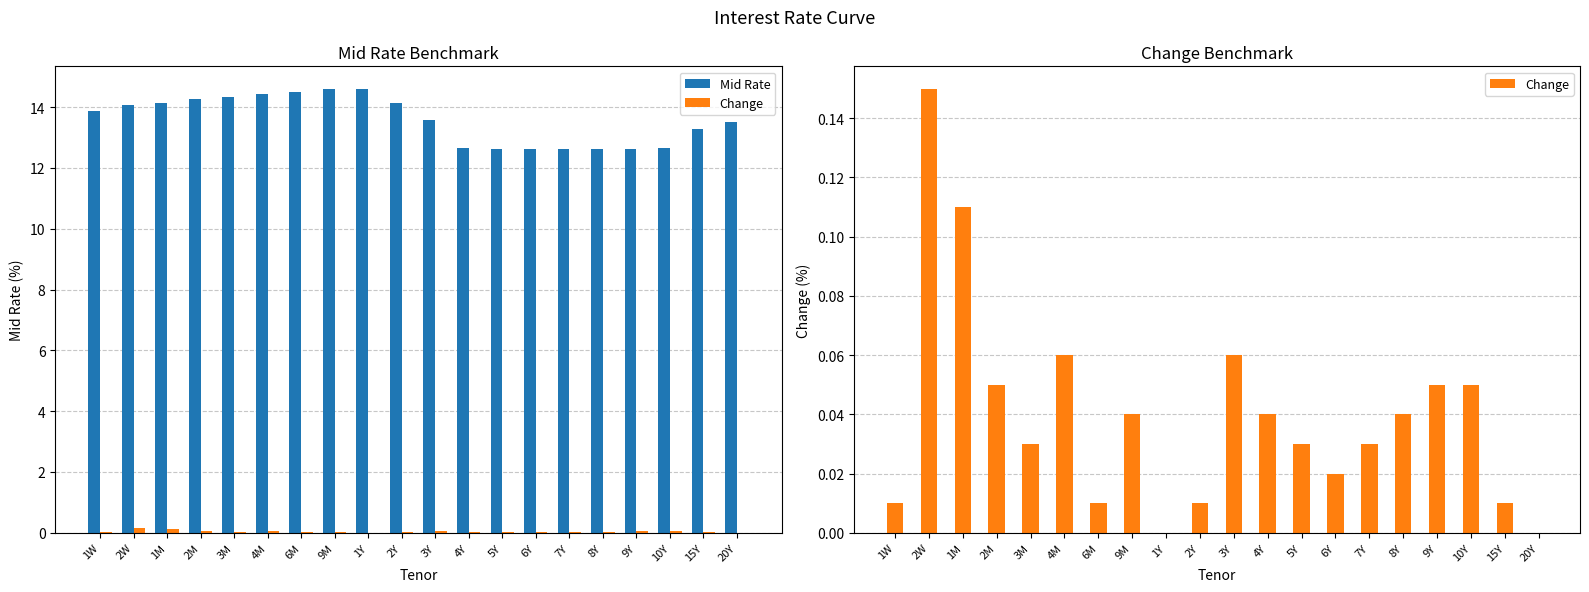

Reading right to left, what are all the values shown in this chart?

Mid Rate: 20Y=13.5	15Y=13.3	10Y=12.6	9Y=12.6	8Y=12.6	7Y=12.6	6Y=12.6	5Y=12.6	4Y=12.6	3Y=13.6	2Y=14.1	1Y=14.6	9M=14.6	6M=14.5	4M=14.4	3M=14.3	2M=14.3	1M=14.1	2W=14.1	1W=13.9
Change: 20Y=0.0	15Y=0.0	10Y=0.1	9Y=0.1	8Y=0.0	7Y=0.0	6Y=0.0	5Y=0.0	4Y=0.0	3Y=0.1	2Y=0.0	1Y=0.0	9M=0.0	6M=0.0	4M=0.1	3M=0.0	2M=0.1	1M=0.1	2W=0.1	1W=0.0